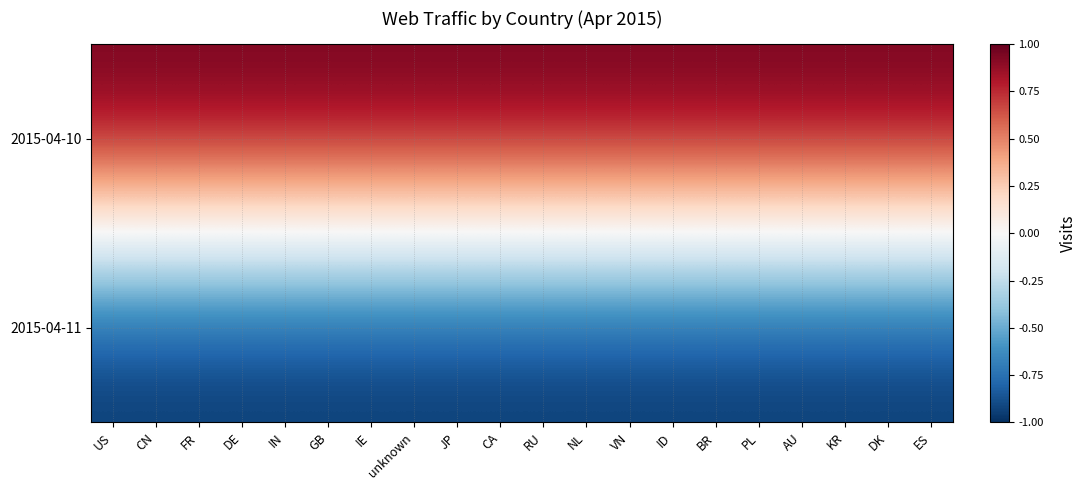

How many categories are shown in the chart?

20